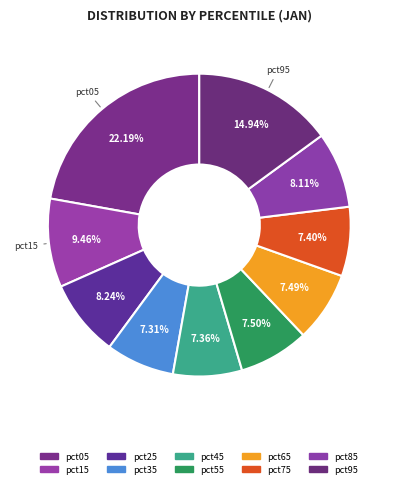

To the nearest percent, what portion does pct55 represent?

7%